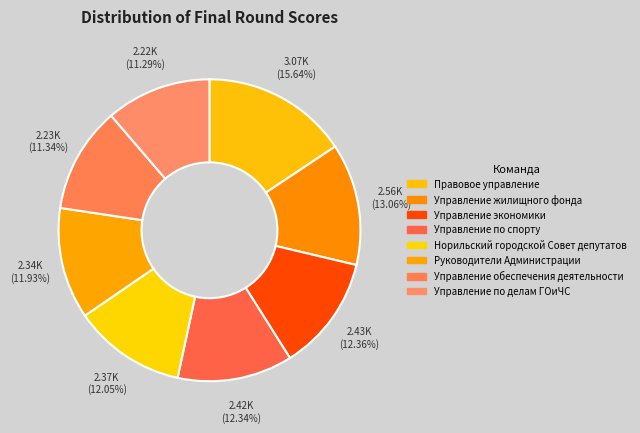

Which slice is the largest?

Правовое управление